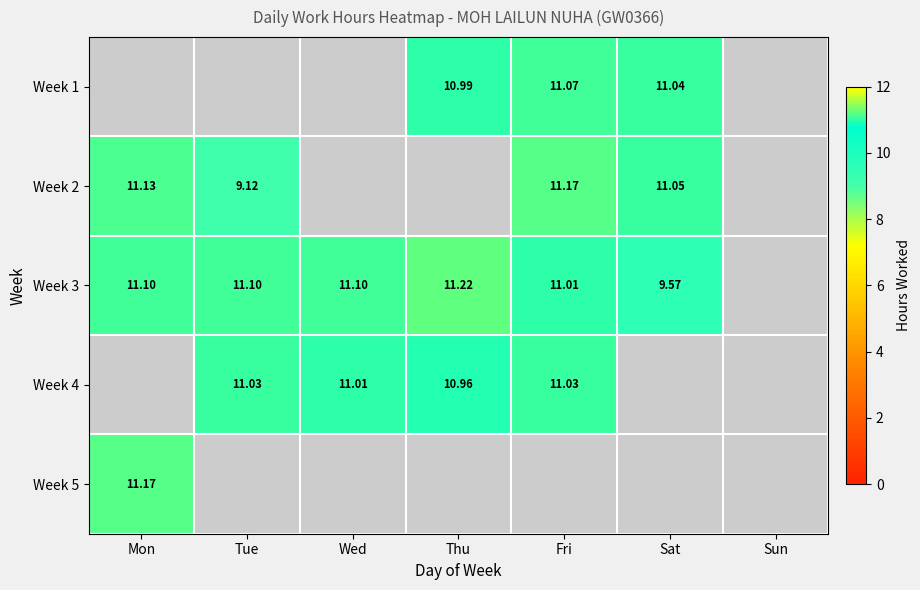

Between Sun and Fri, which is larger?

Fri